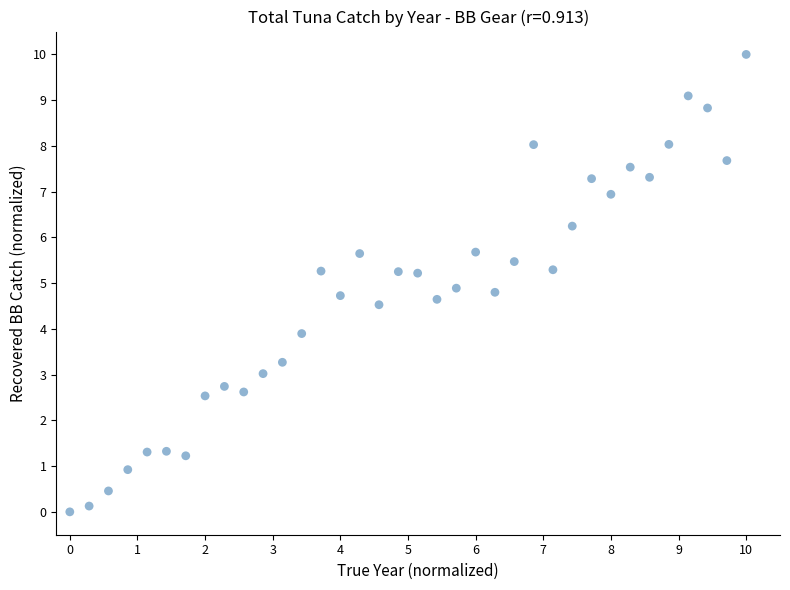

What is the range of X values (max minus min)?

10.0